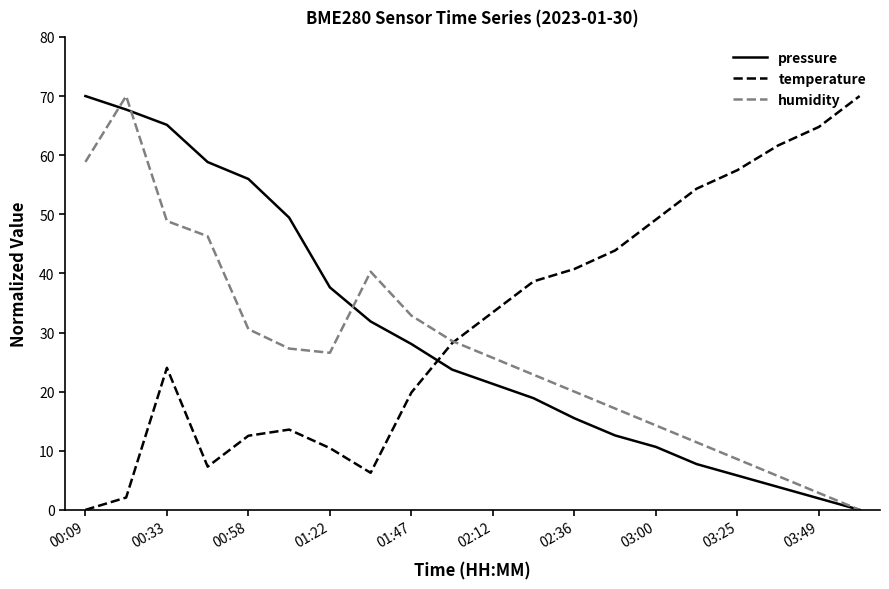

How many positive values does the humidity series have?

19